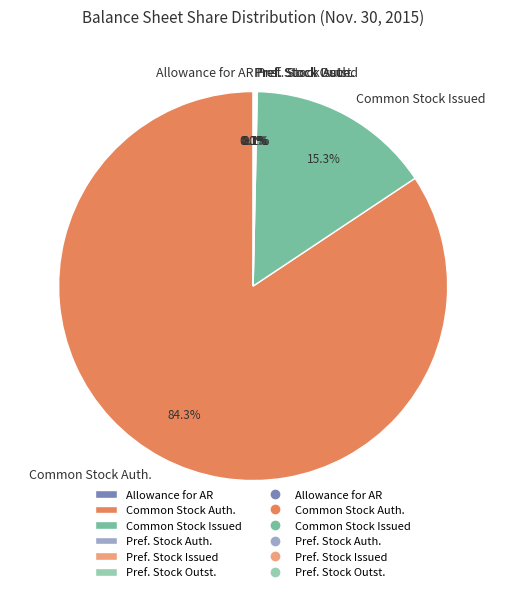

Is there any slice that represents more than half of the pie?

Yes